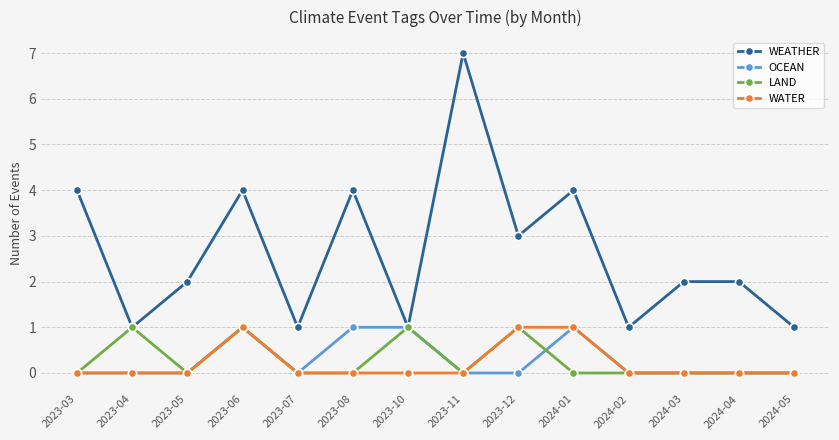

Which series has the largest range (max minus min)?

WEATHER